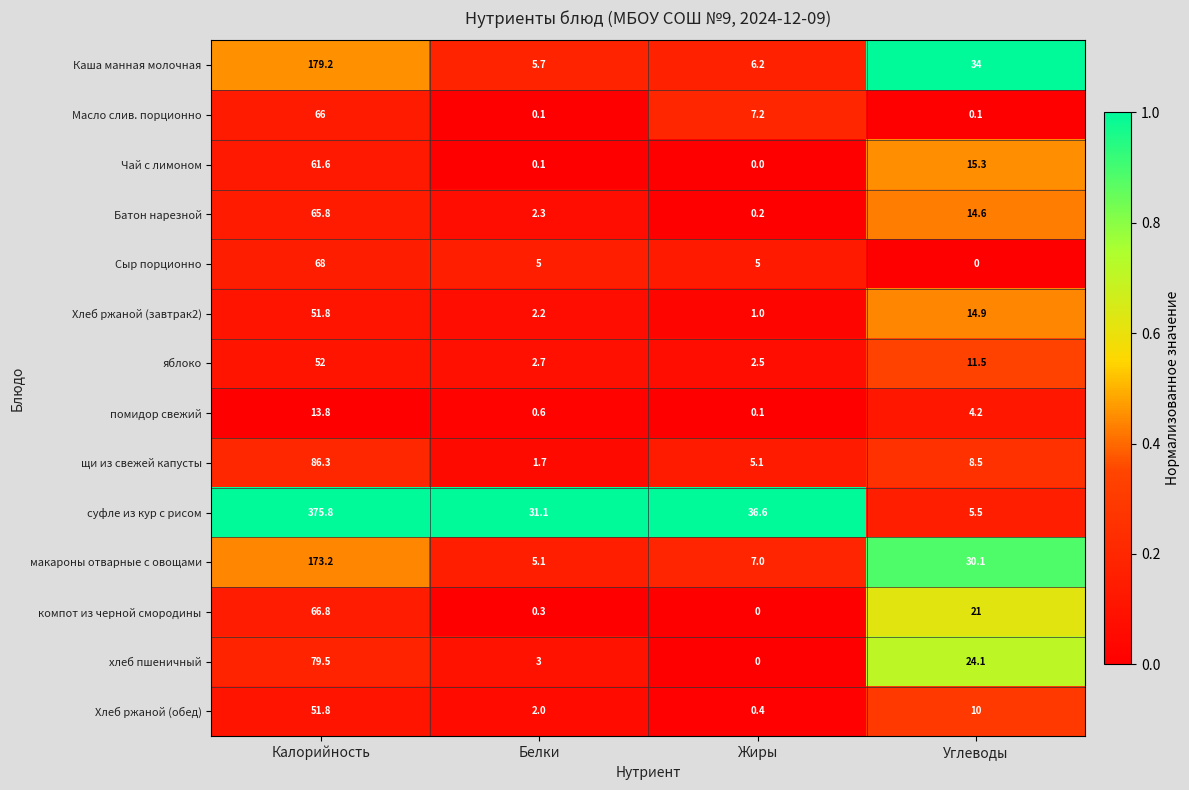

Where does the Хлеб ржаной (завтрак2) series first go above 14?

Калорийность